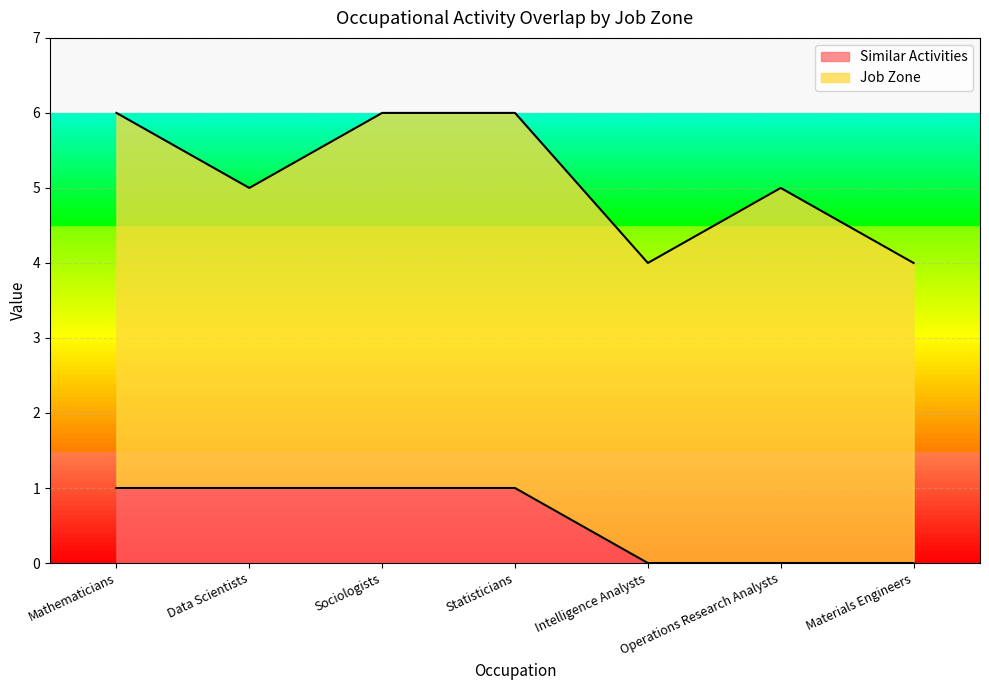

What is the label of the 5th point from the left?

Intelligence Analysts